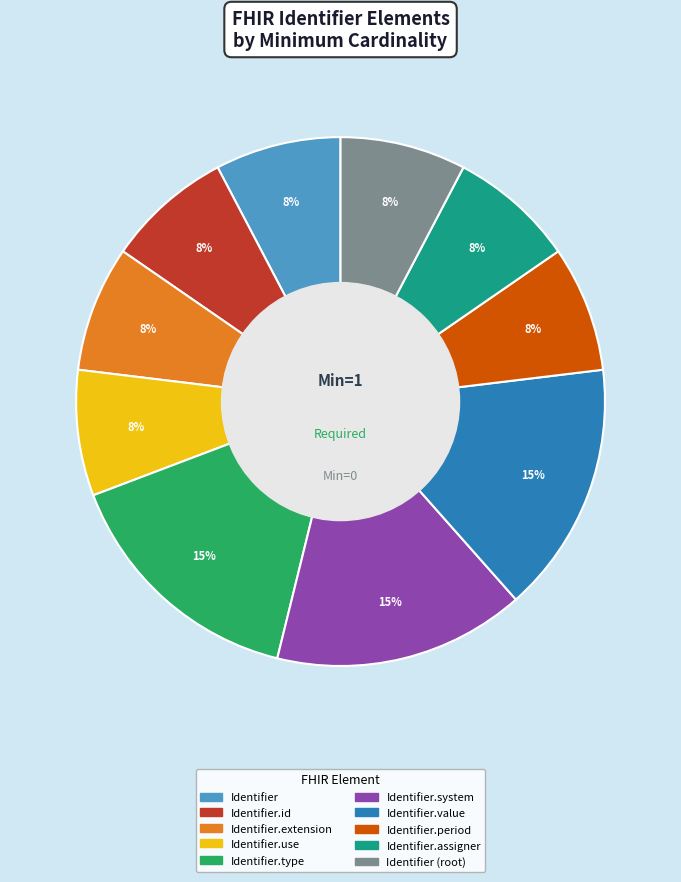

Does any single category account for the majority?

No